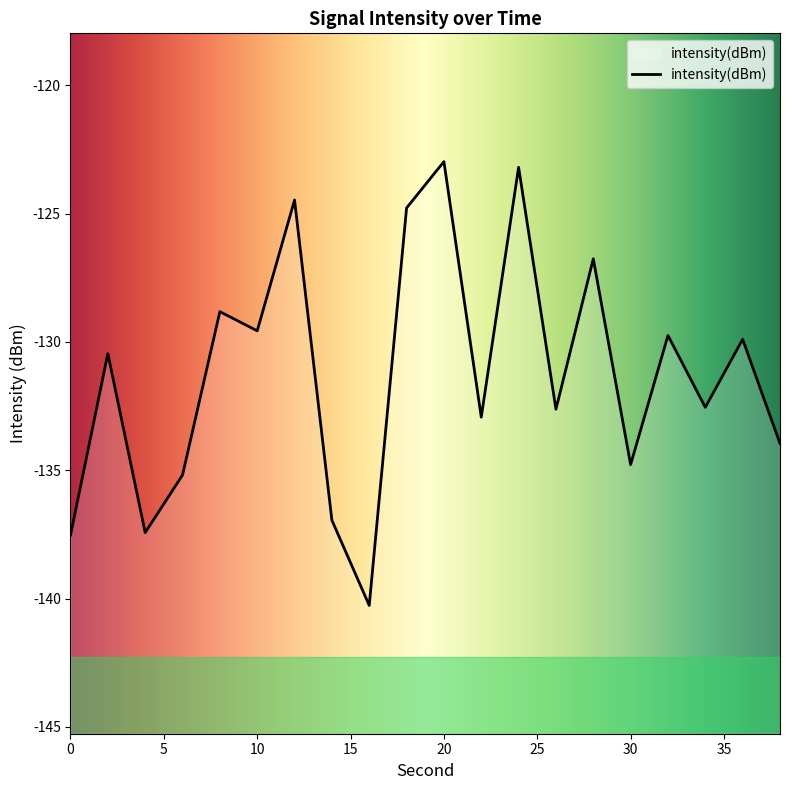

What is the sum of all values?

-2624.8